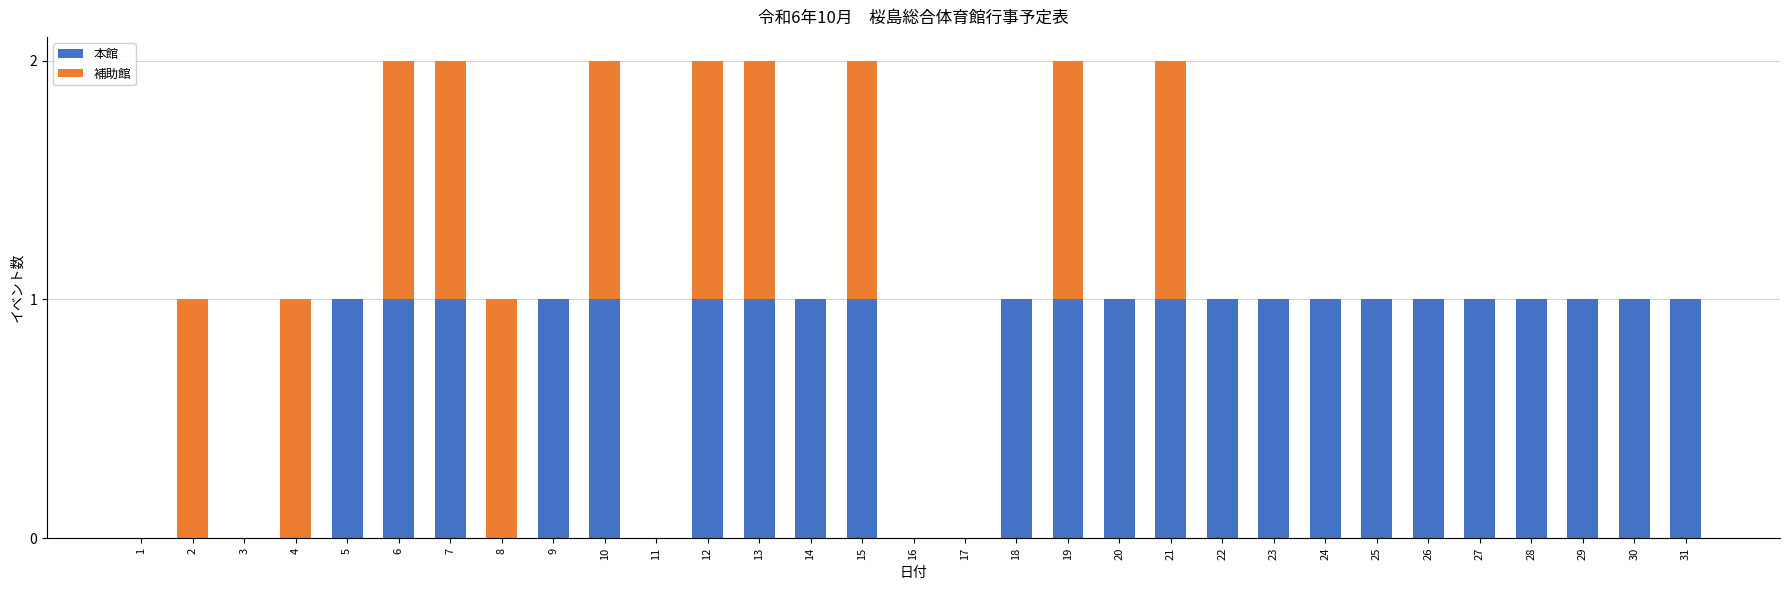

How many 本館 values are between 0 and 1?

31